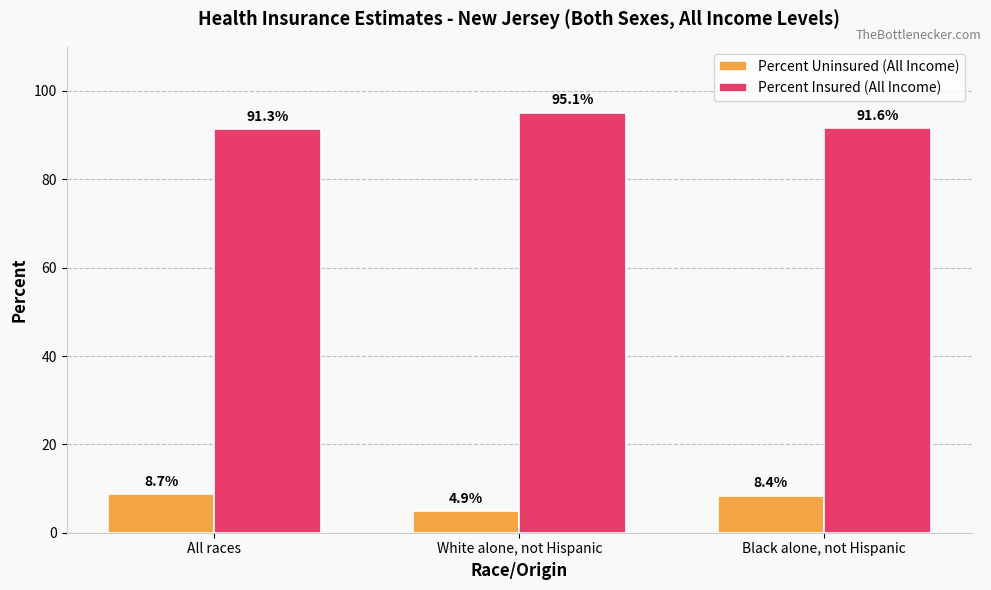

True or false: Percent Uninsured (All Income) has a value of 8.4 at Black alone, not Hispanic.

True